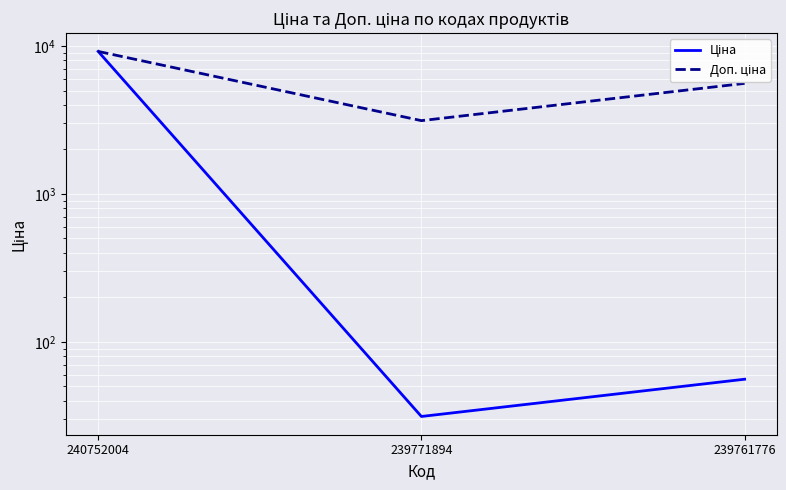

List the series in order of their overall mean, highest first.

Доп. ціна, Ціна